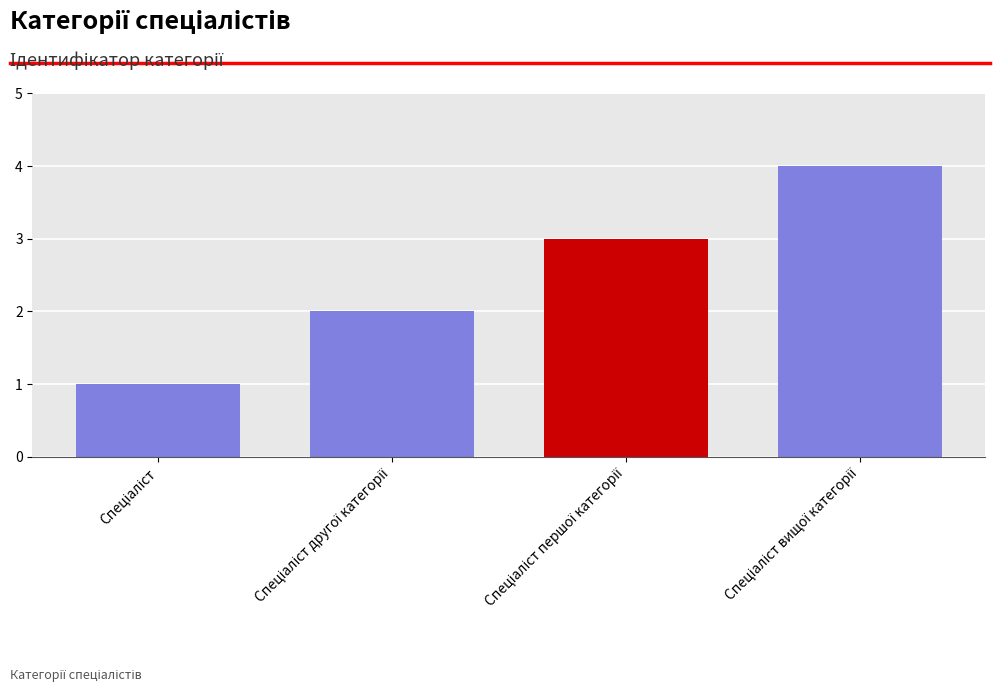

What is the sum of all values?

10